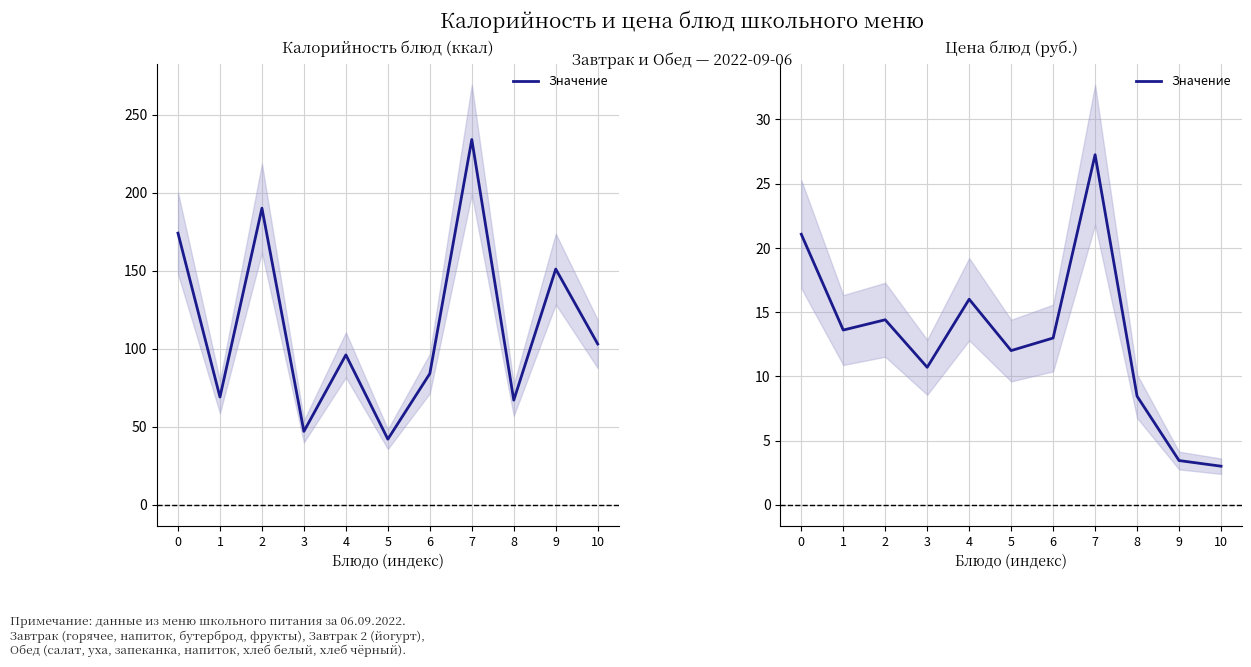

Between 10 and 3, which is larger?

3